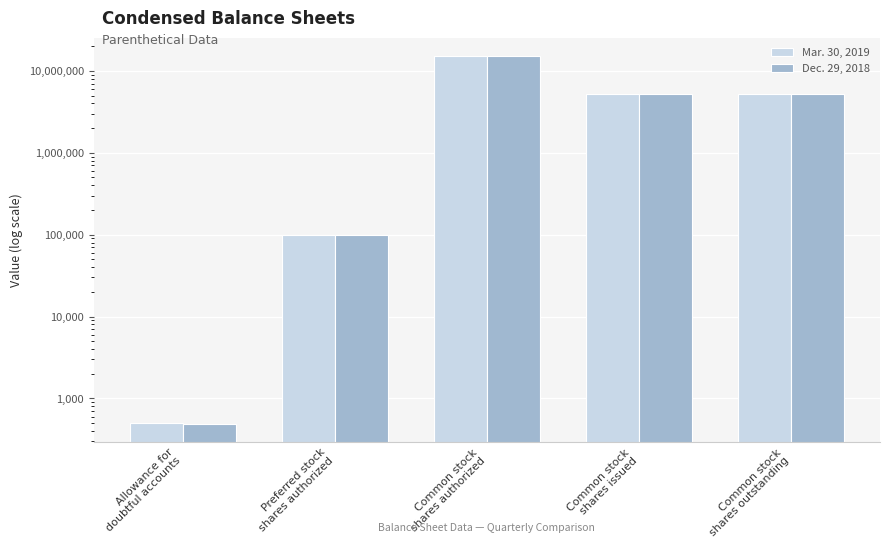

Reading left to right, list all the values displayed in this chart.

Mar. 30, 2019: Allowance for
doubtful accounts=506	Preferred stock
shares authorized=100000	Common stock
shares authorized=15000000	Common stock
shares issued=5153706	Common stock
shares outstanding=5153706
Dec. 29, 2018: Allowance for
doubtful accounts=491	Preferred stock
shares authorized=100000	Common stock
shares authorized=15000000	Common stock
shares issued=5153706	Common stock
shares outstanding=5153706